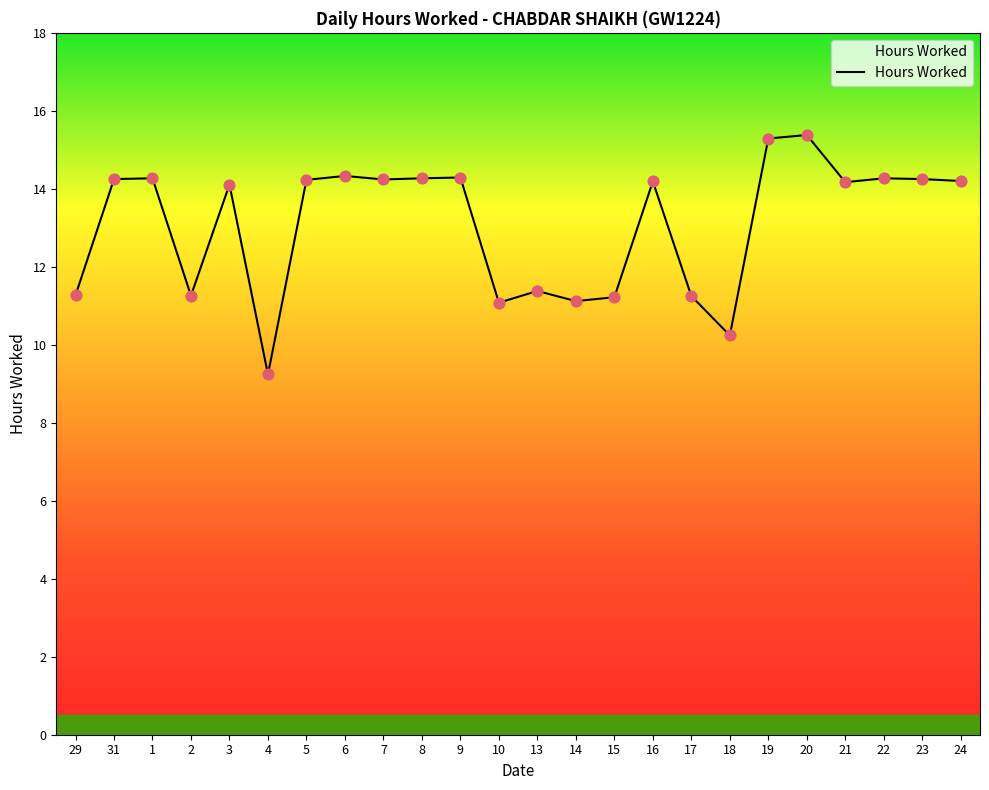

Which has a higher value, 24 or 4?

24